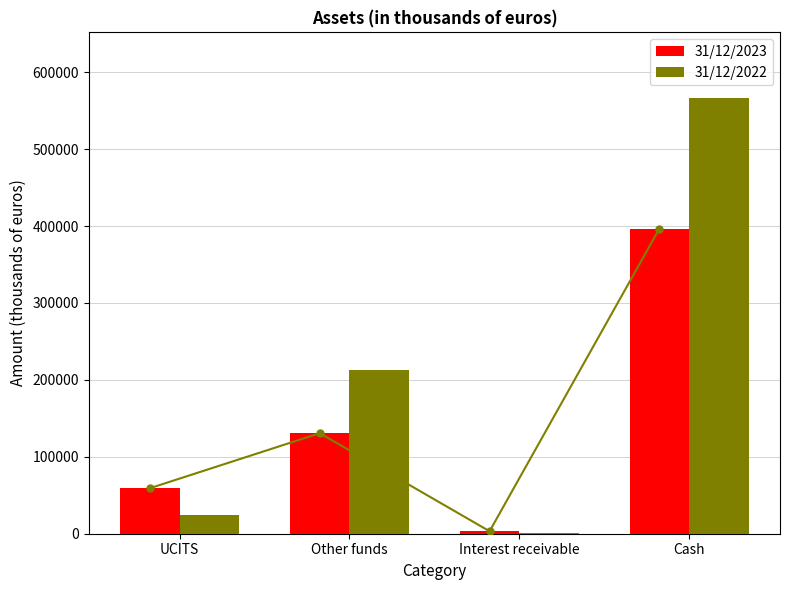

Reading right to left, extract all data points from this chart.

31/12/2023: 396653	3205	130644	59183
31/12/2022: 566723	591	212857	24737